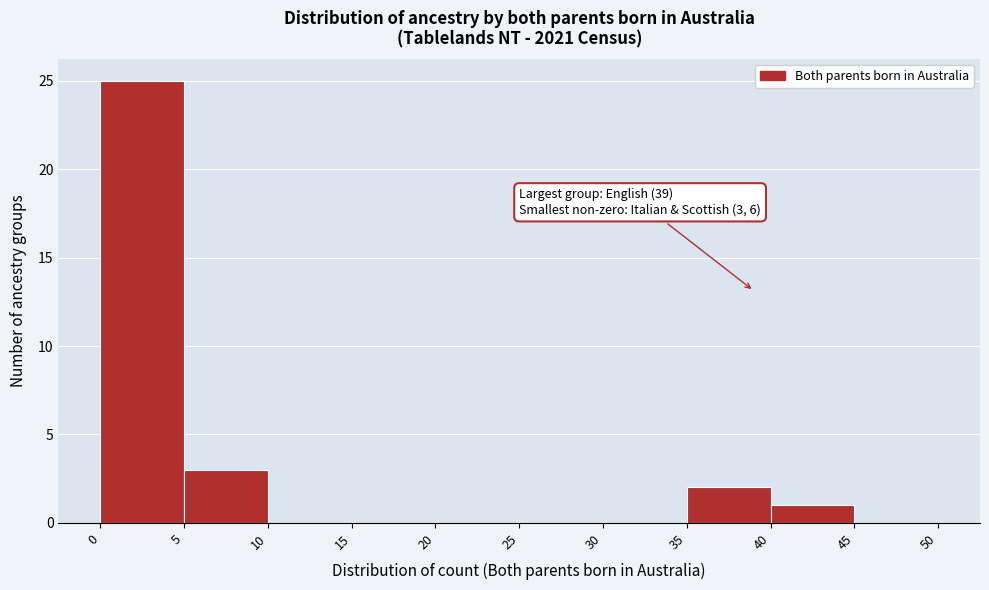

Over which range of the x-axis is the bar tallest?

0 to 5